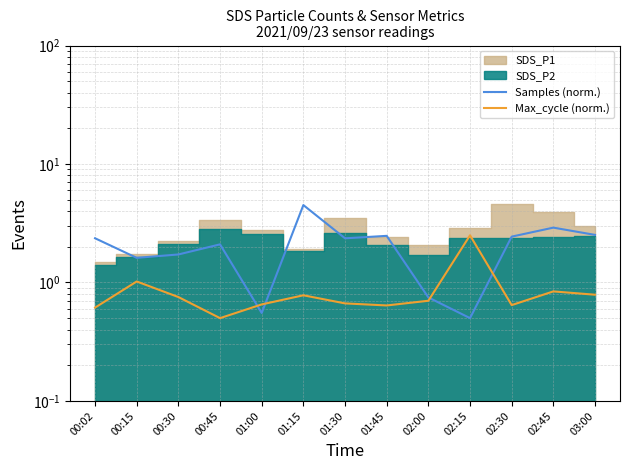

What value does the Max_cycle (norm.) series have at 00:45?

0.5